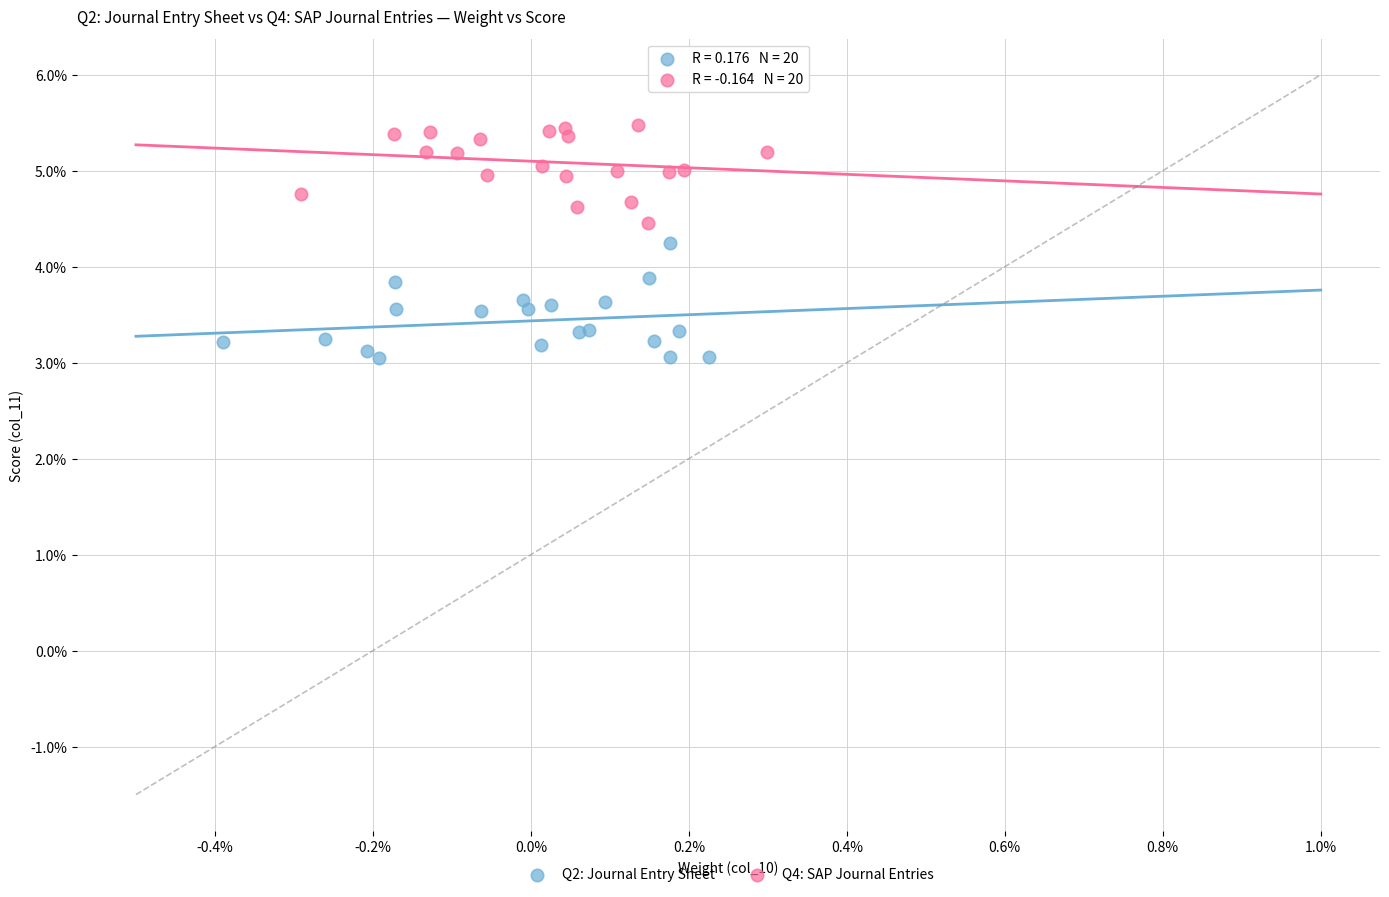

Which series has the widest spread of Y values?

Q2: Journal Entry Sheet